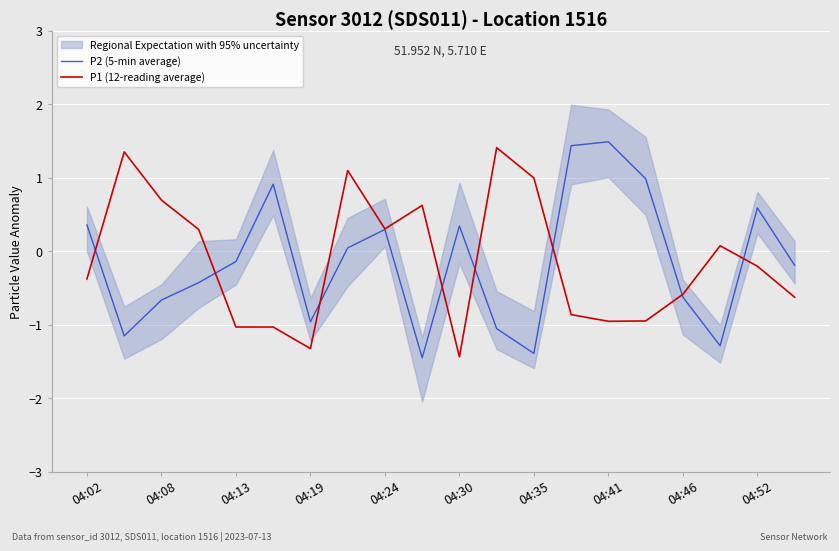

Which series has the largest range (max minus min)?

P2 (5-min average)